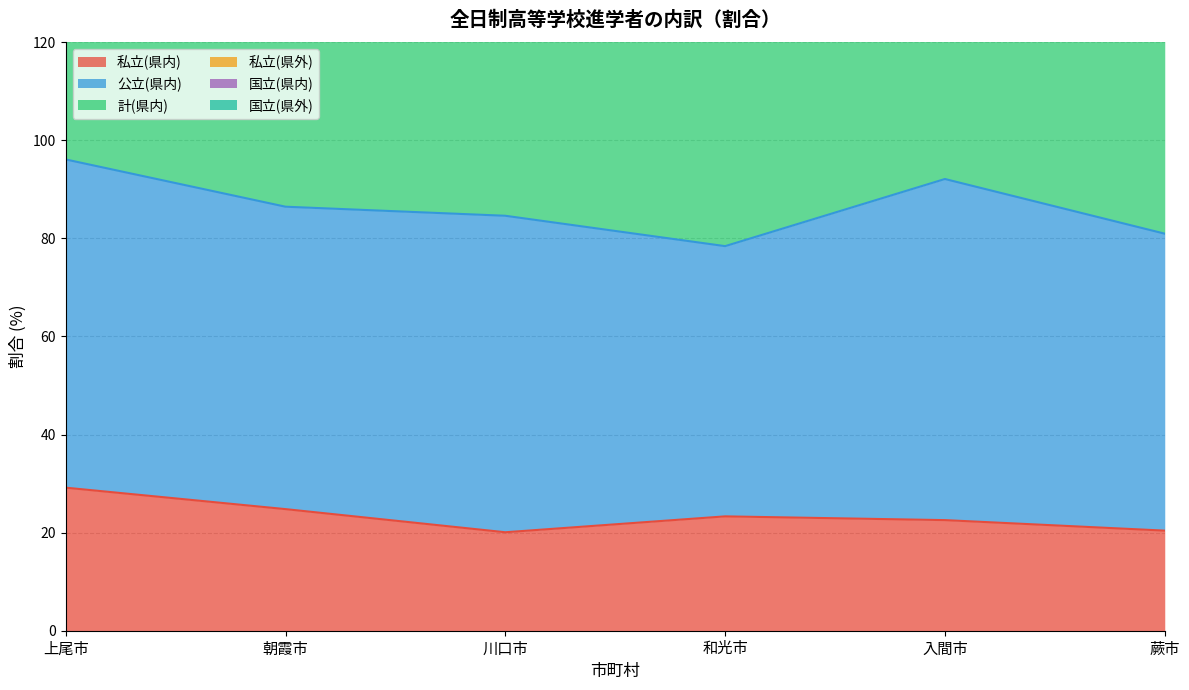

True or false: 私立(県内) has a value of 24.8 at 朝霞市.

True